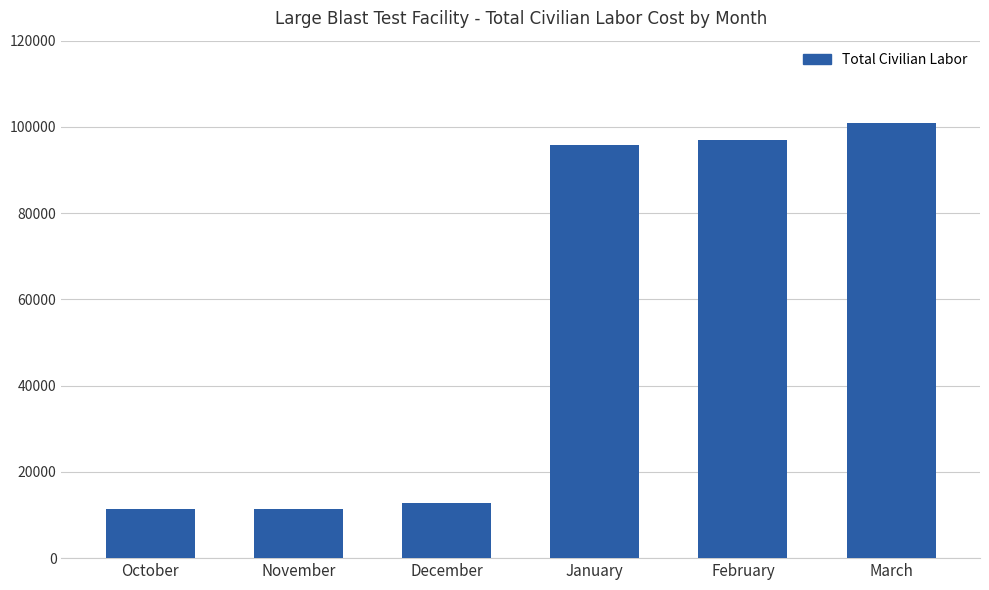

What is the average value?

54888.0